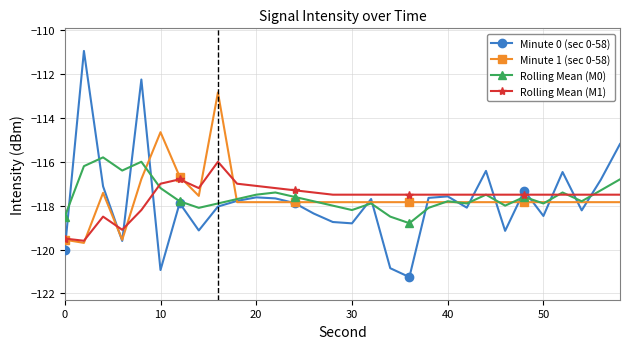

Which series has the largest range (max minus min)?

Minute 0 (sec 0-58)